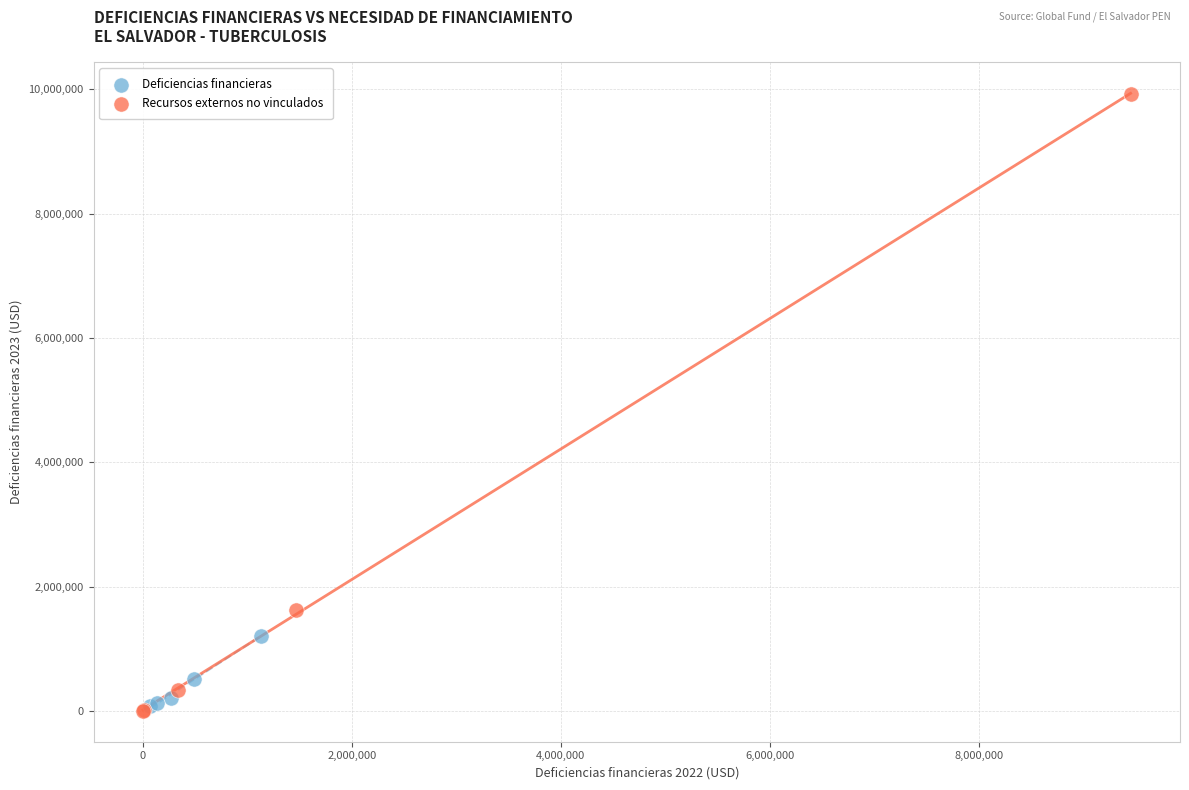

What are all the series names shown in the legend?

Deficiencias financieras, Recursos externos no vinculados